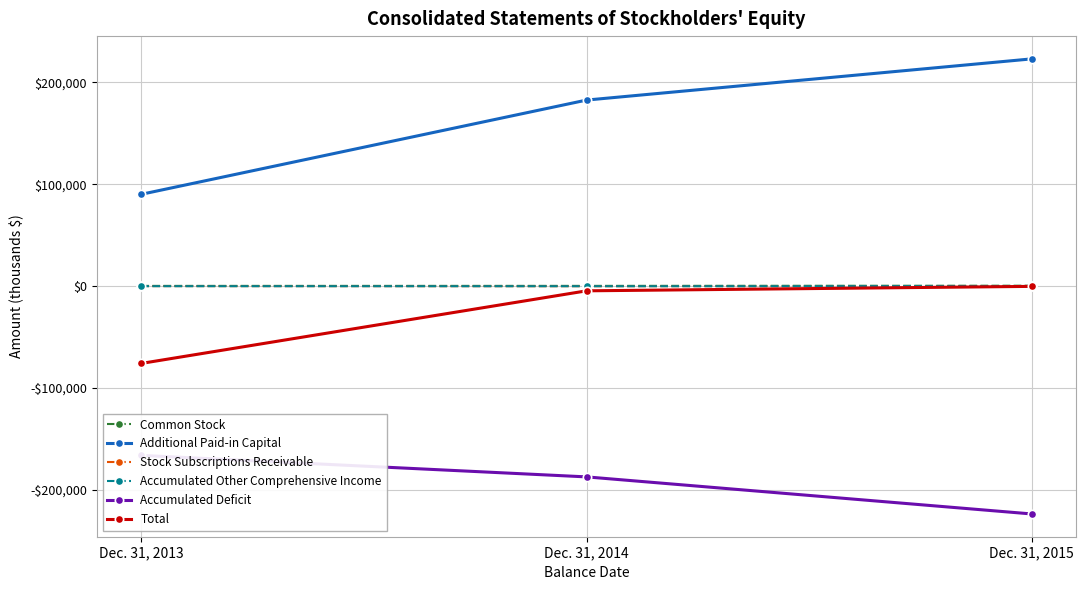

At which category does the chart reach its minimum across all series?

Dec. 31, 2015